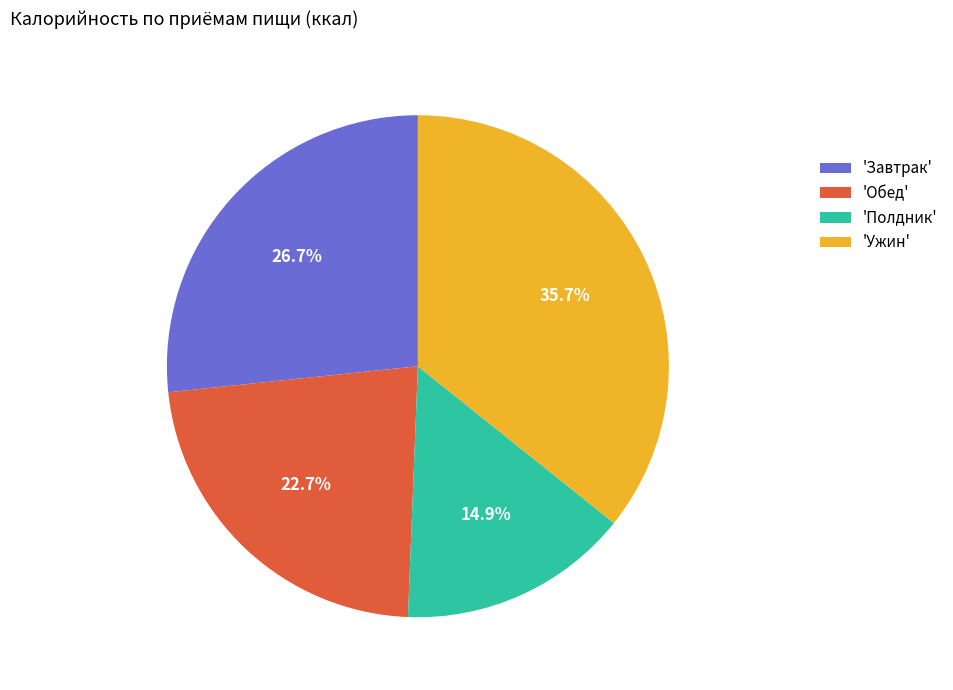

Do 'Завтрак' and 'Обед' together represent more than half of the pie?

No